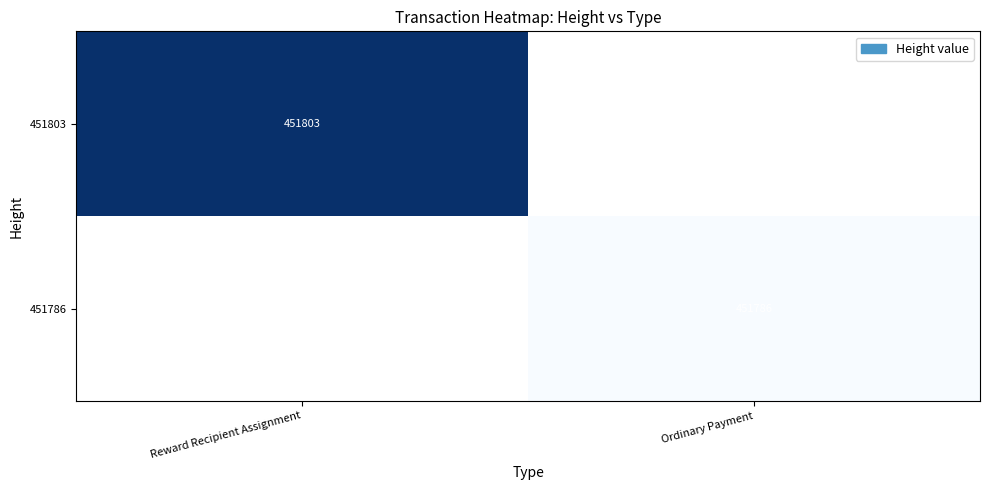

At how many categories does at least one series exceed 9797?

2